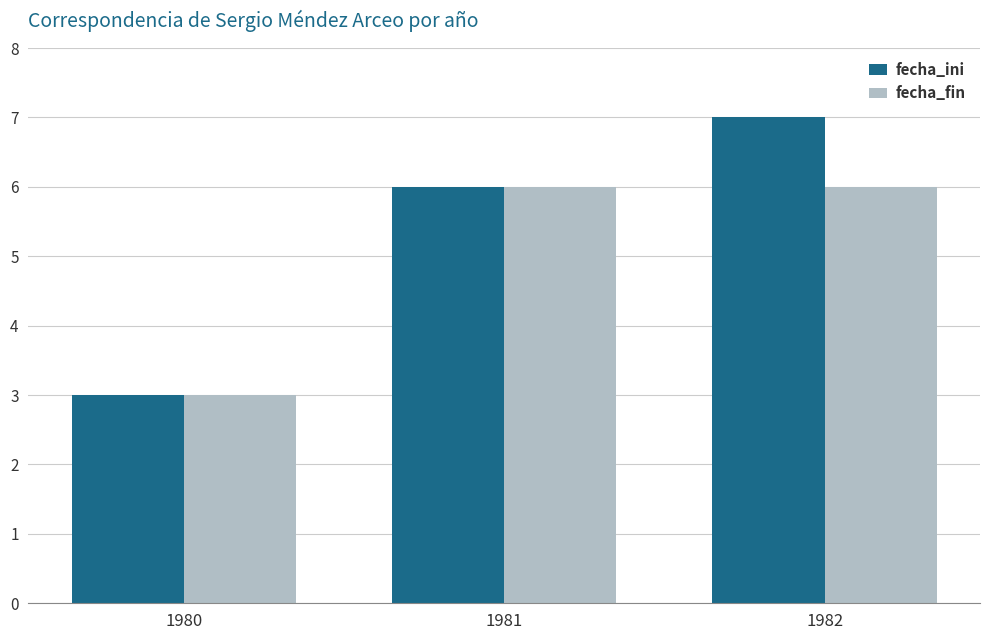

Reading right to left, list all the values displayed in this chart.

fecha_ini: 1982=7	1981=6	1980=3
fecha_fin: 1982=6	1981=6	1980=3